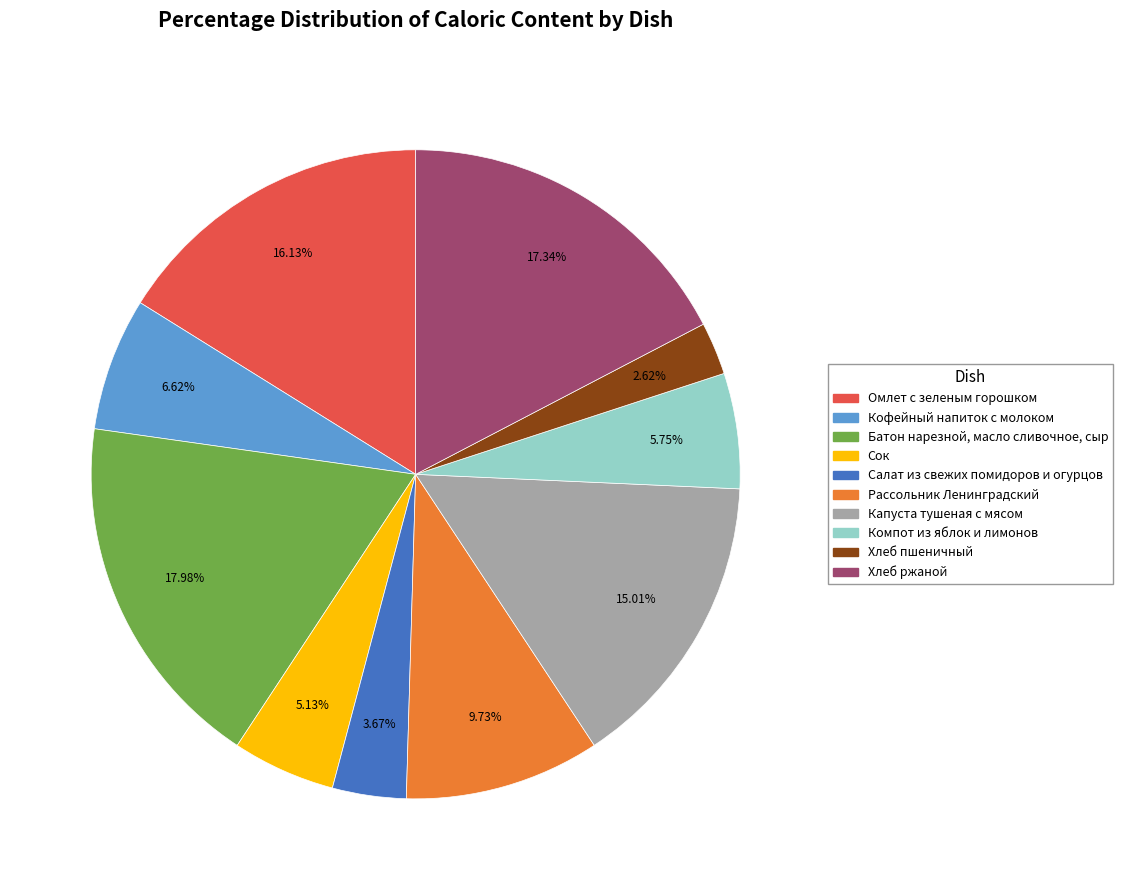

What percentage is the Салат из свежих помидоров и огурцов slice, to the nearest percent?

4%